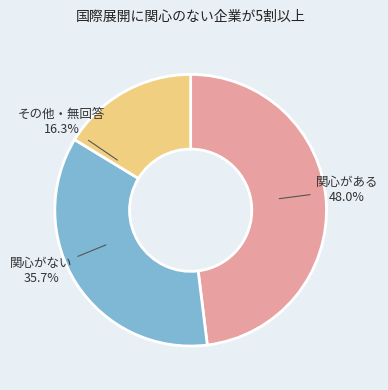

Does any single category account for the majority?

No